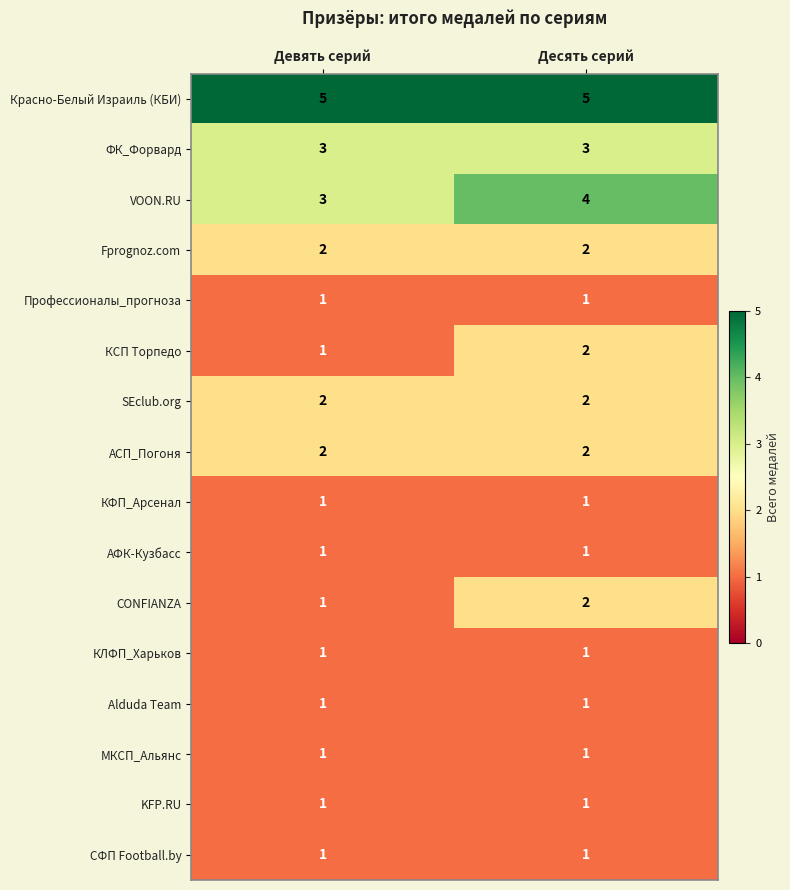

What is the greatest value displayed?

5